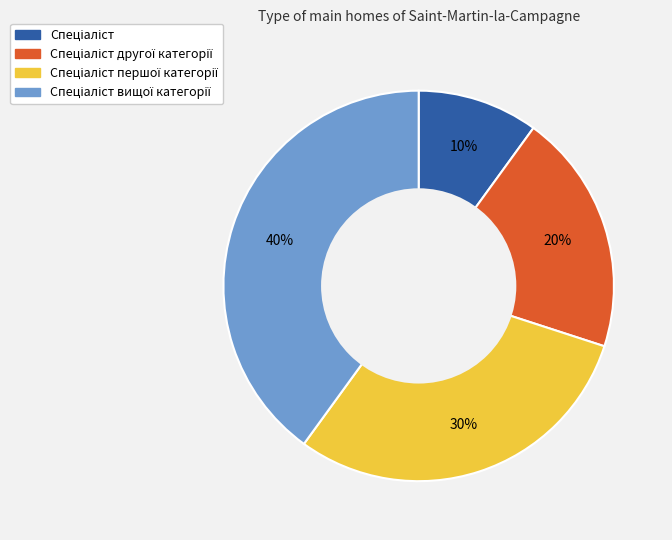

To the nearest percent, what is the average slice percentage?

25%